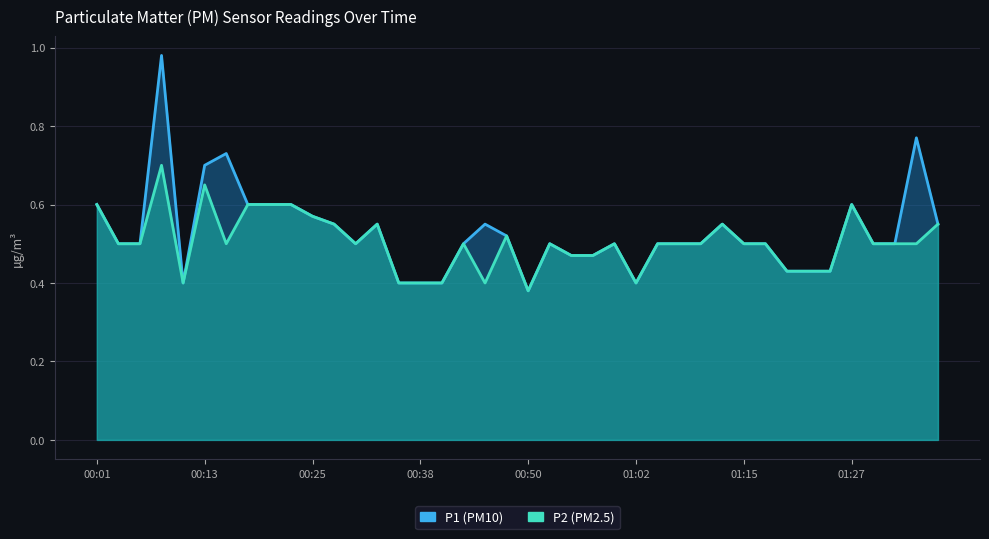

True or false: P1 has more than 2 interior local peaks.

True